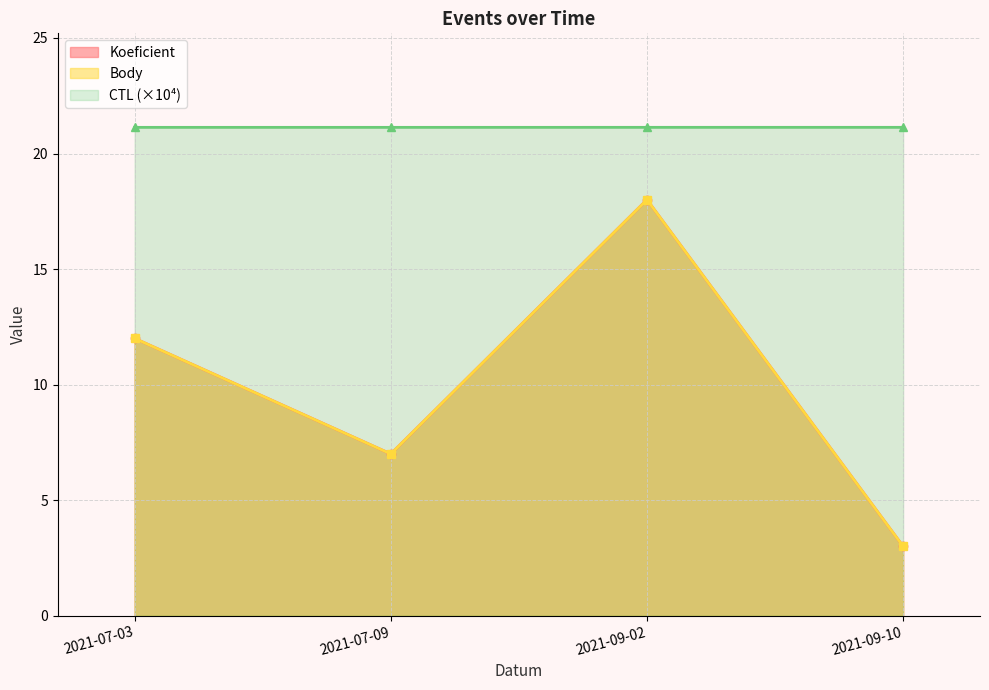

Reading right to left, list all the values displayed in this chart.

Koeficient: 2021-09-10=3.0	2021-09-02=18.0	2021-07-09=7.0	2021-07-03=12.0
Body: 2021-09-10=3.0	2021-09-02=18.0	2021-07-09=7.0	2021-07-03=12.0
CTL_scaled: 2021-09-10=21.1	2021-09-02=21.1	2021-07-09=21.1	2021-07-03=21.1